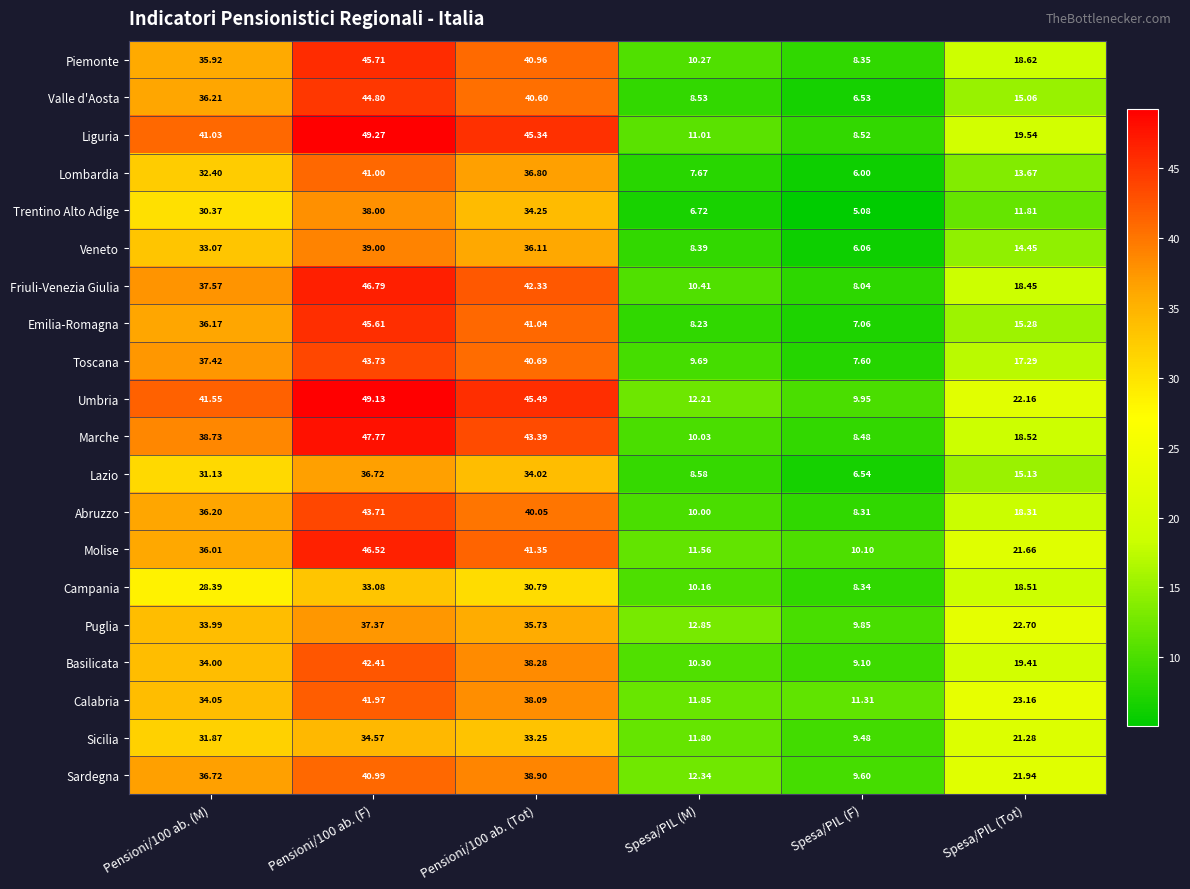

Between Pensioni/100 ab. (F) and Spesa/PIL (M), which series saw the biggest shift?

Liguria